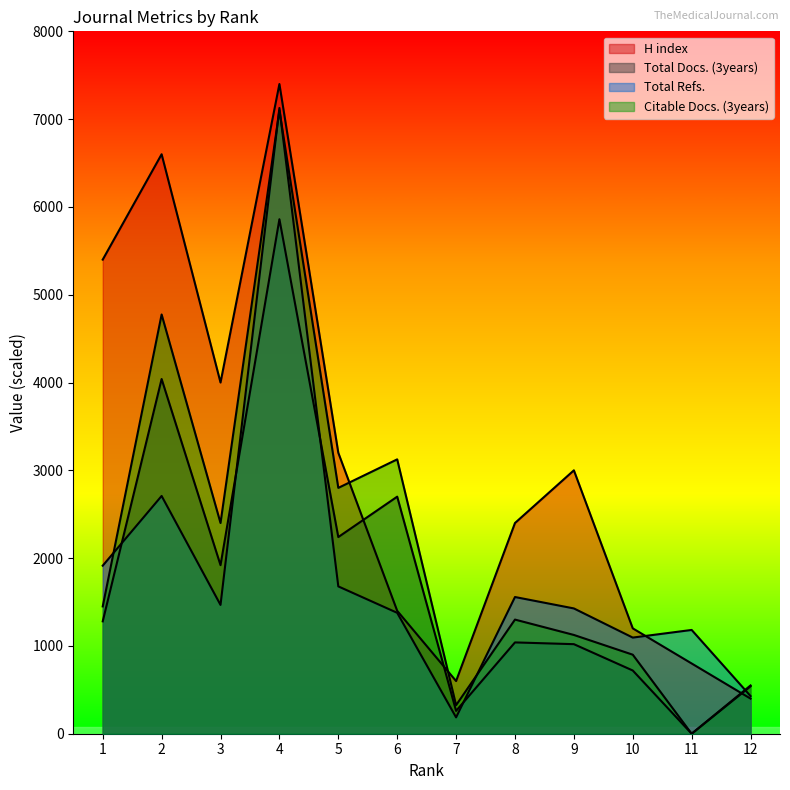

How many interior local peaks does the Total Refs. series have?

4